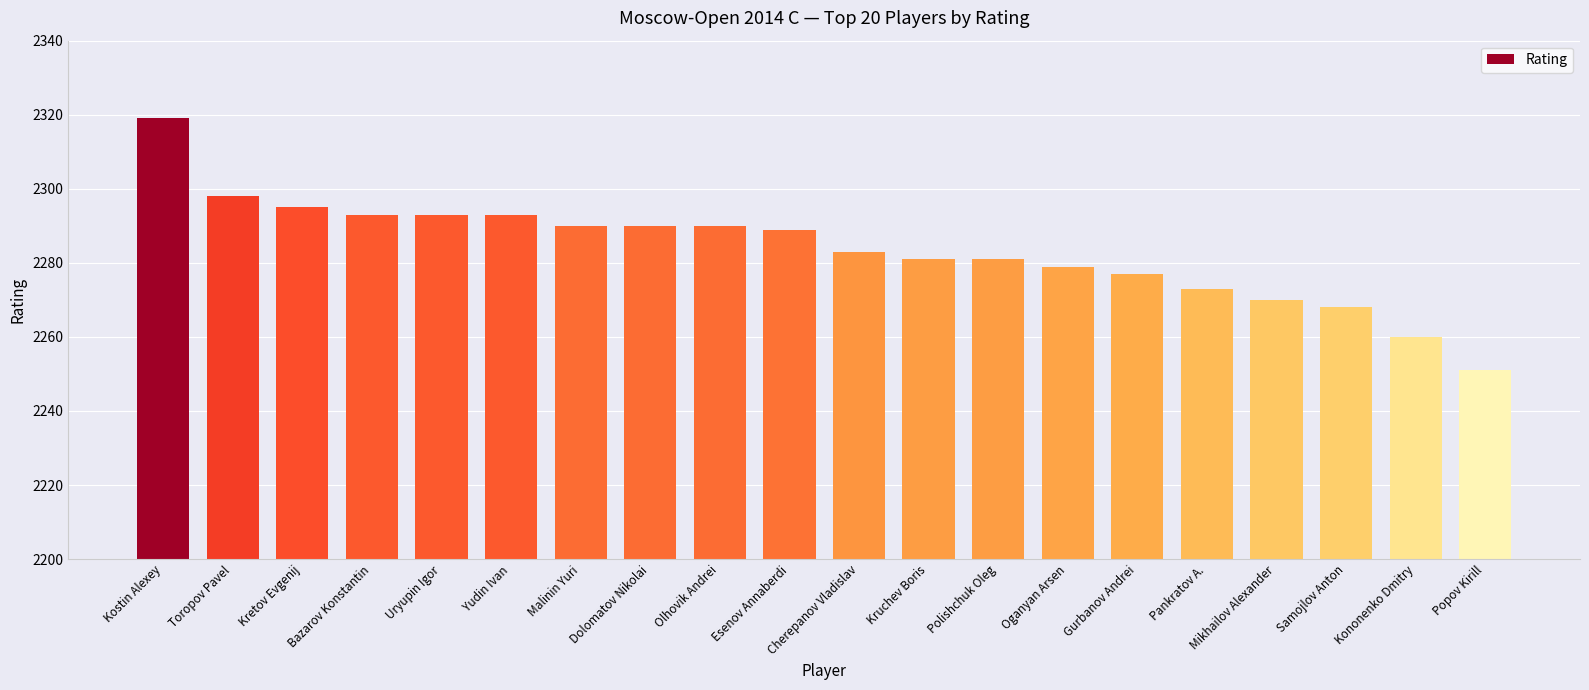

What is the value of the 15th bar from the left?

2277